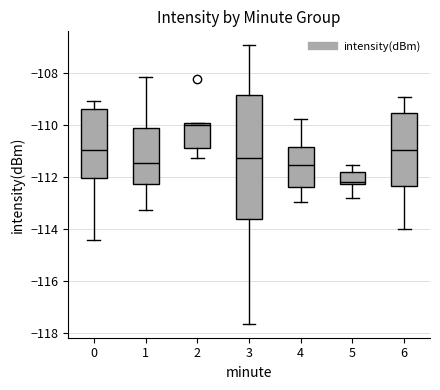

Which box's median line is the lowest?

5